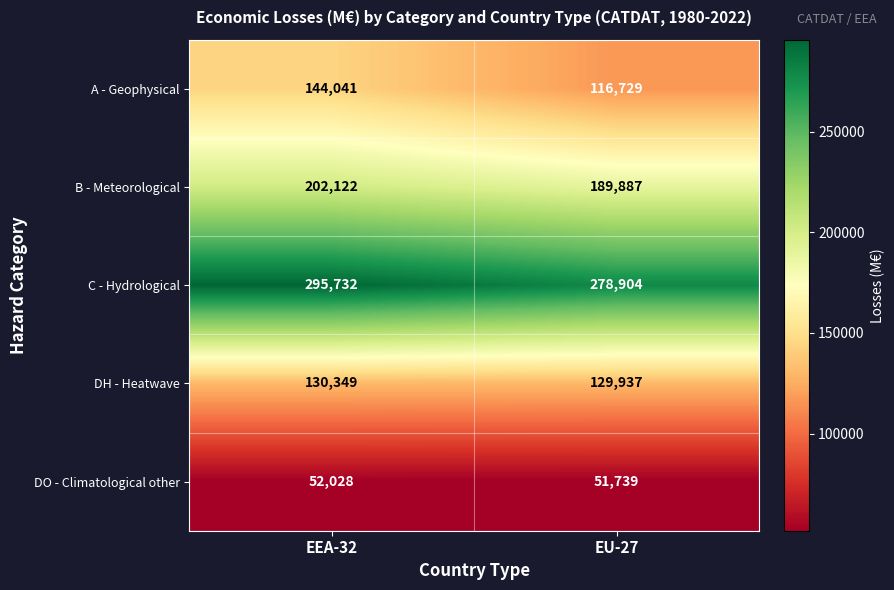

What is the spread (max minus min) of values at EU-27?

227165